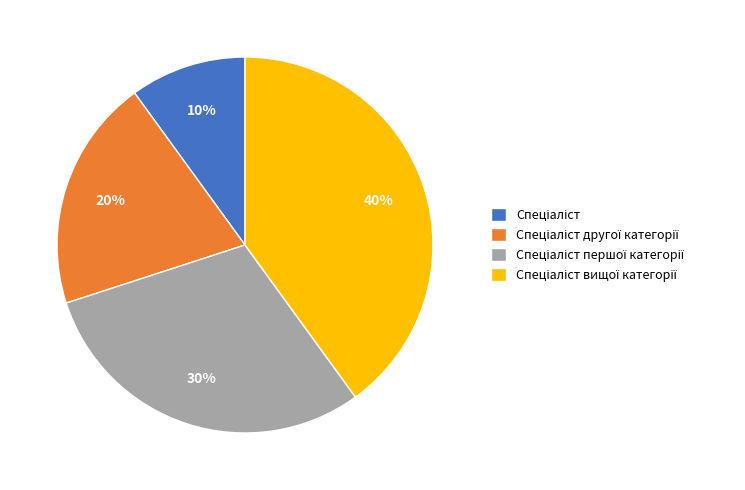

Is there any slice that represents more than half of the pie?

No